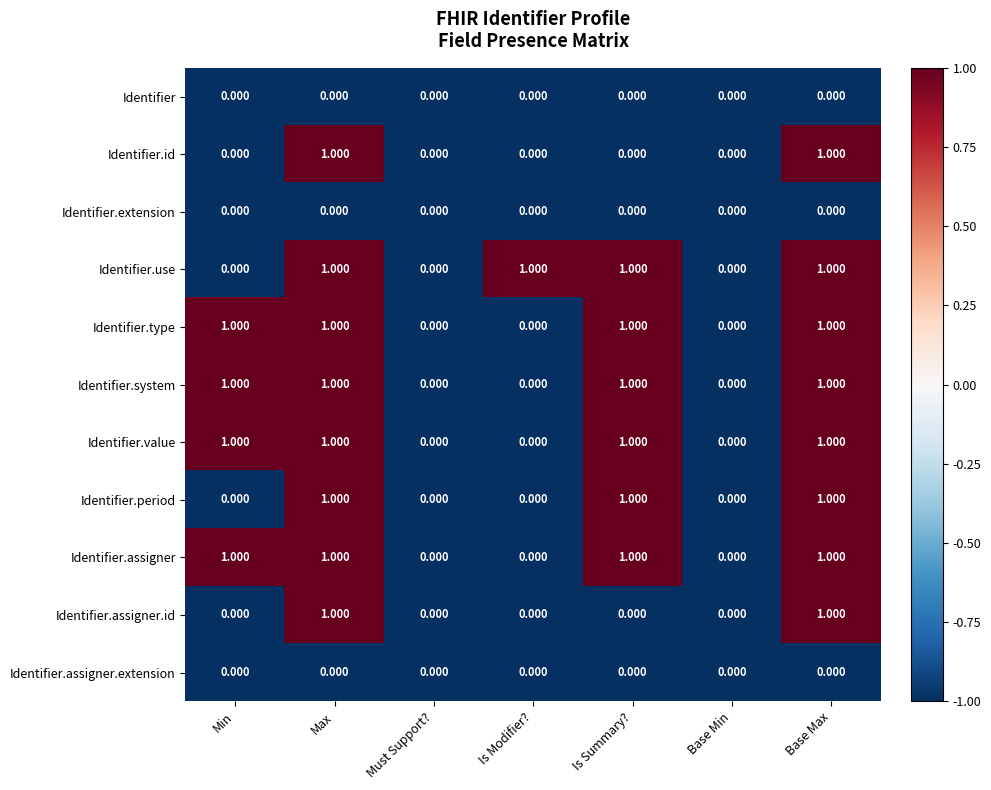

Which series has the widest spread of values?

Identifier.id